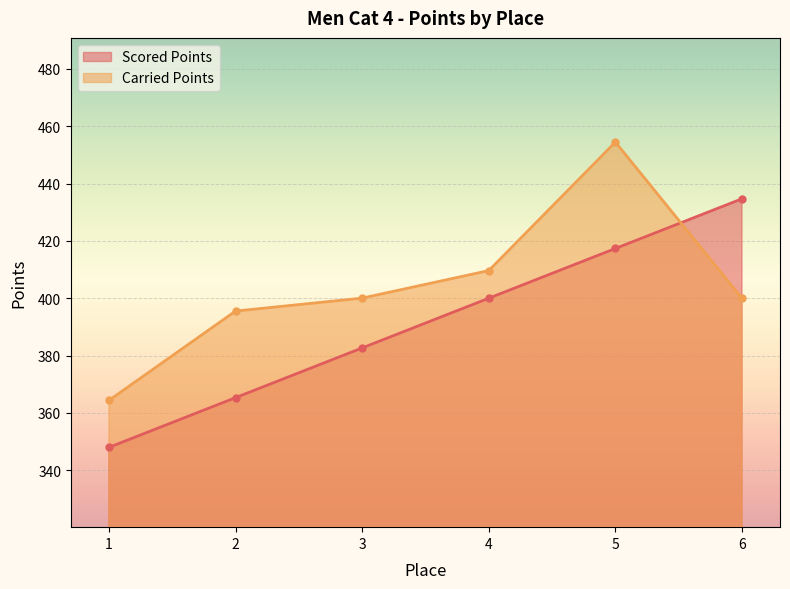

How many lines are shown in the chart?

2